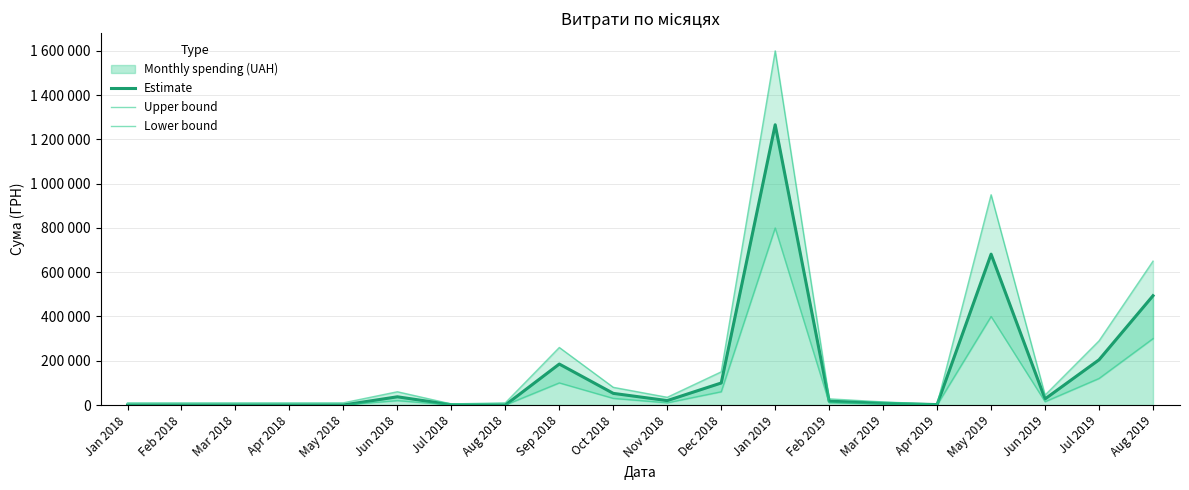

How many lines are shown in the chart?

3